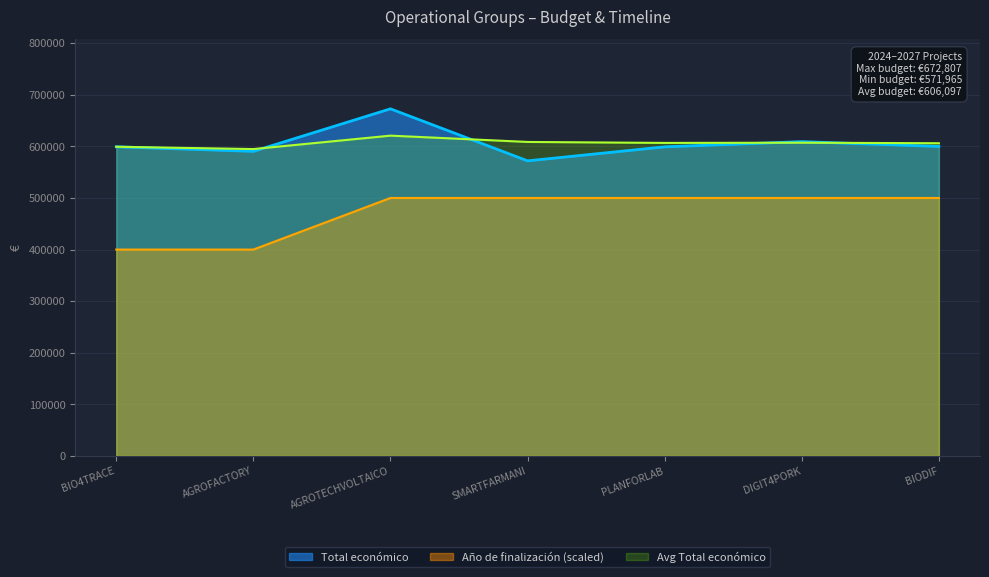

At which label does Total económico first exceed 599262?

AGROTECHVOLTAICO